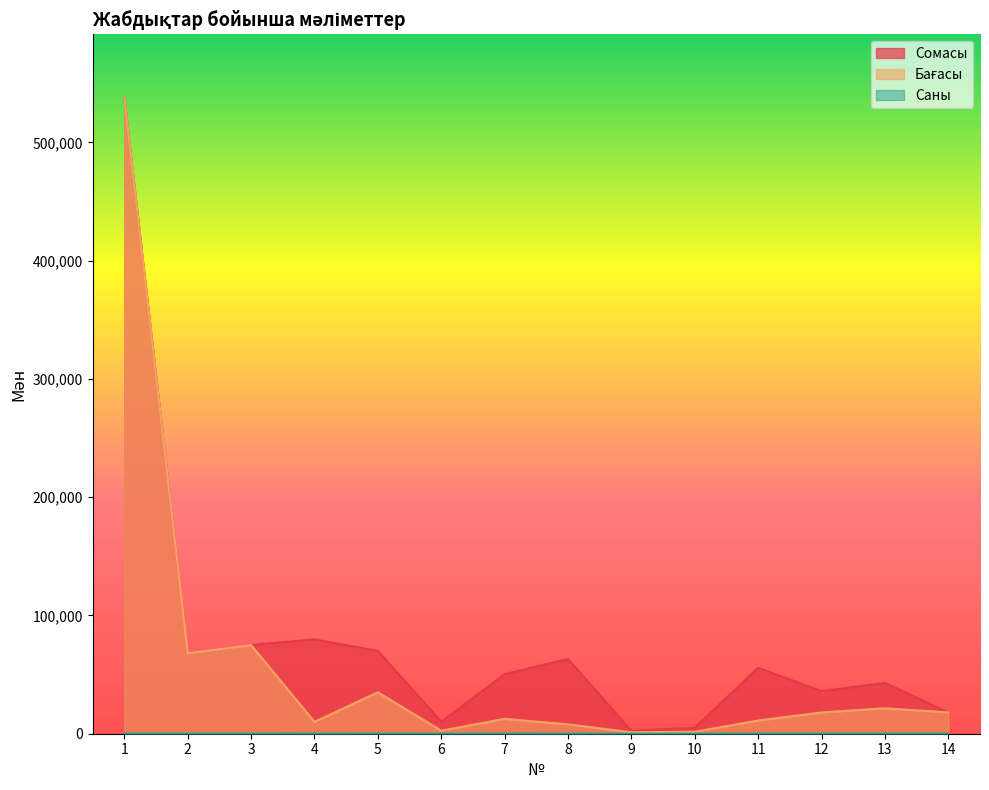

What is the difference between the maximum and minimum values in the Бағасы series?

536357